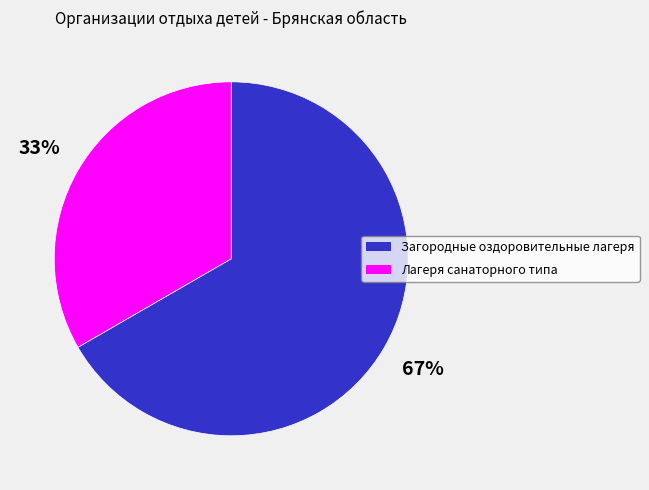

Between Лагеря санаторного типа and Загородные оздоровительные лагеря, which is larger?

Загородные оздоровительные лагеря